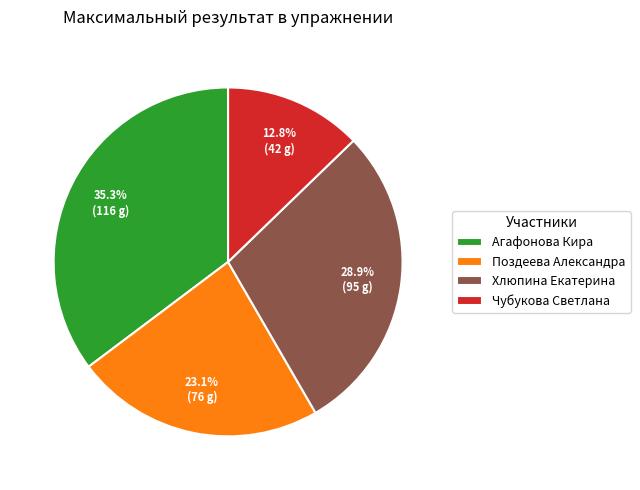

Is it true that Агафонова Кира is 35% of the pie?

True